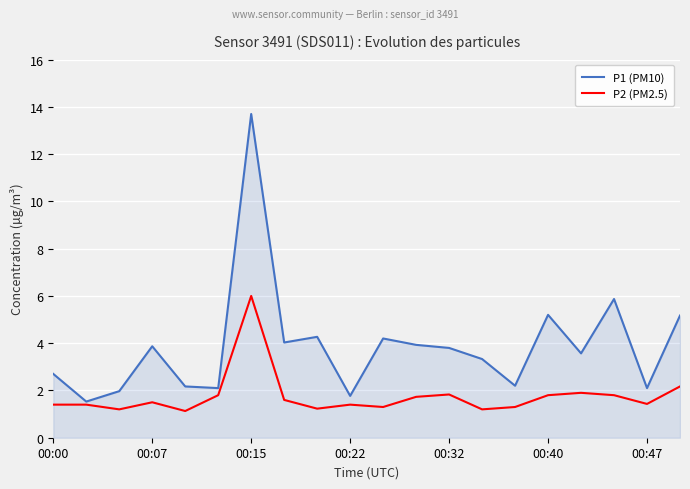

What is the maximum value shown in the chart?

13.7